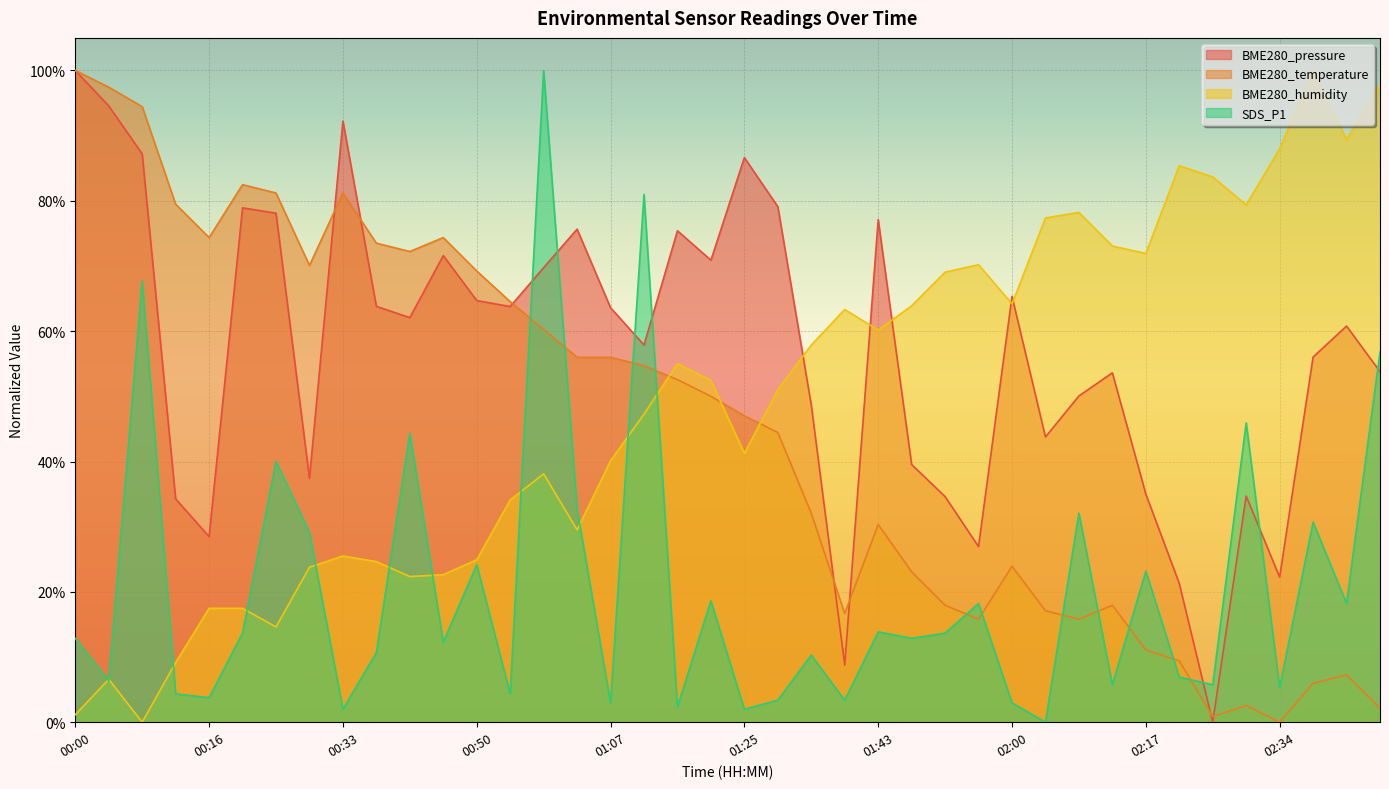

After their last crossing, which series has the higher values: BME280_pressure or BME280_humidity?

BME280_humidity